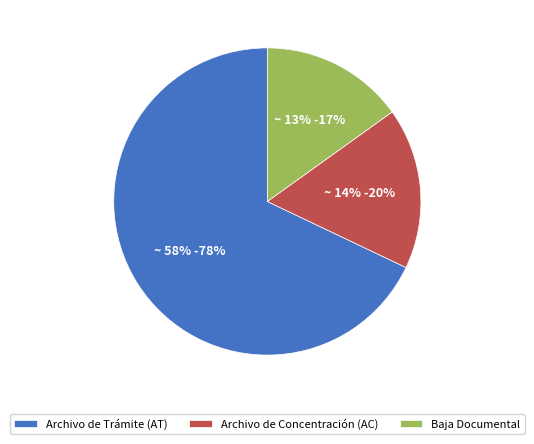

At Atención a requerimientos, list the series in order from largest to smallest.

Archivo de Trámite (AT), Archivo de Concentración (AC), Baja Documental